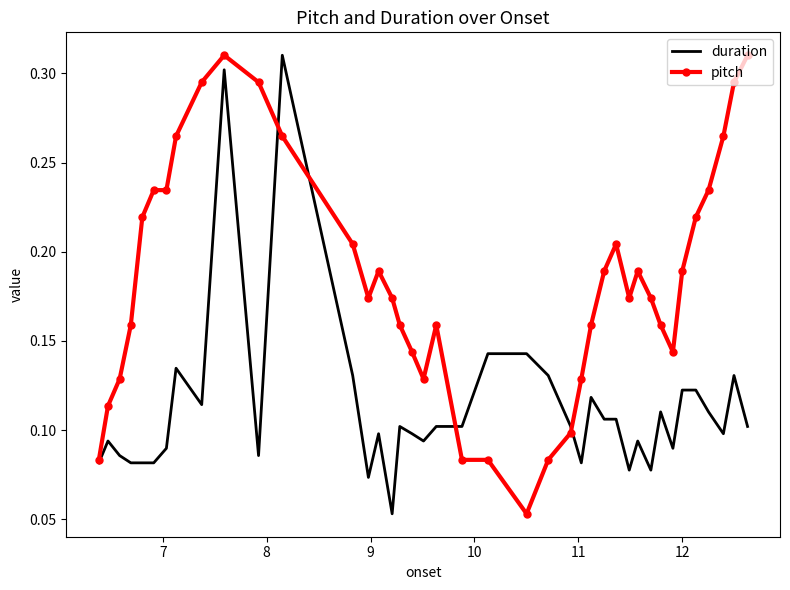

Which series has the largest total across all categories?

pitch